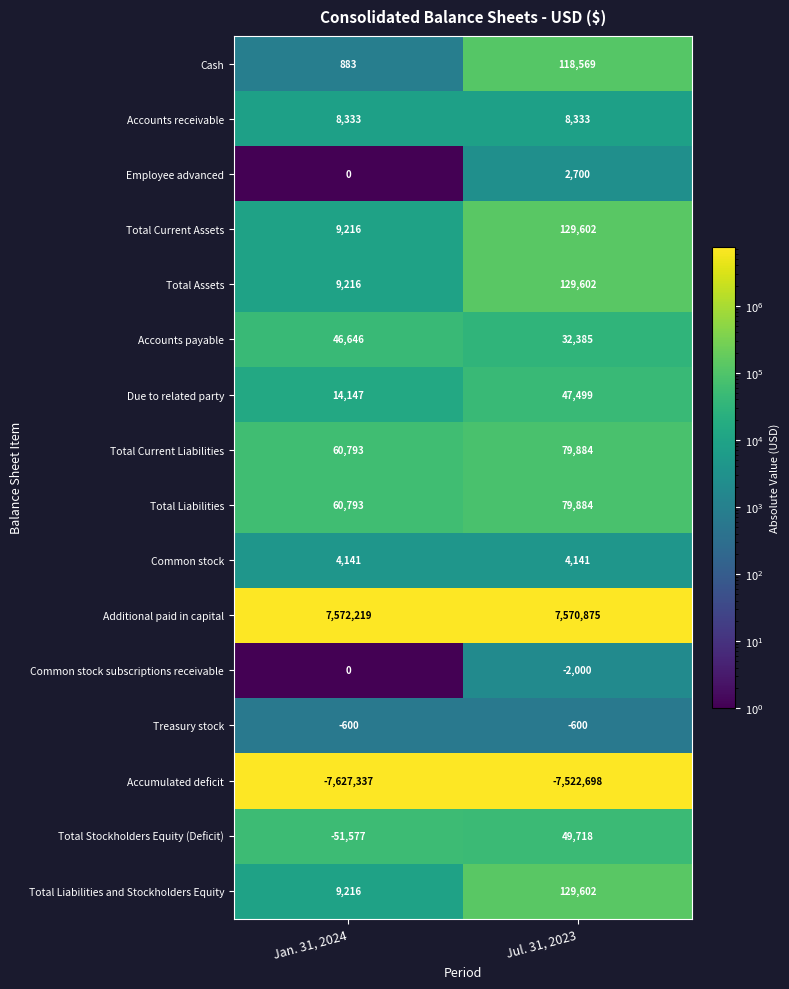

What is the difference between the maximum and minimum values in the Common stock subscriptions receivable series?

2000